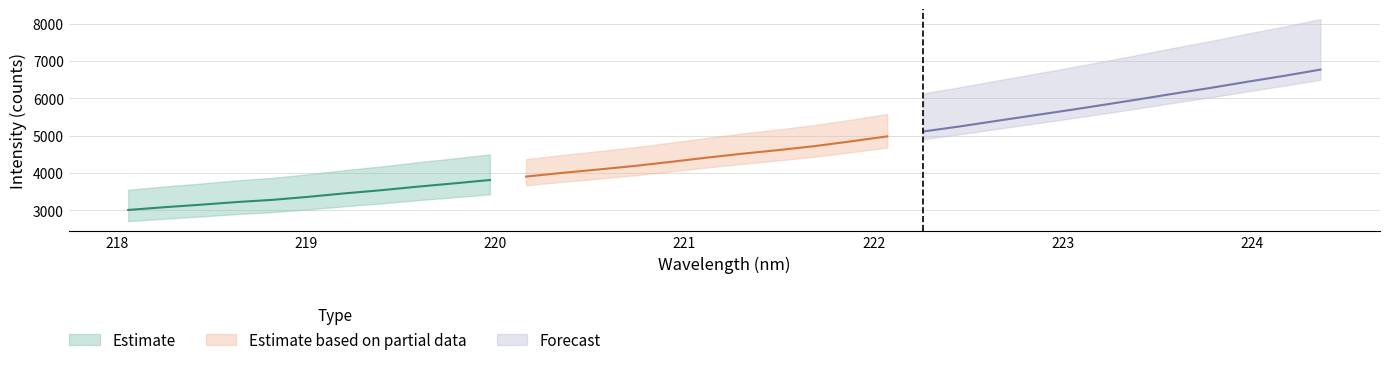

Which category has the highest value across all series?

224.3616